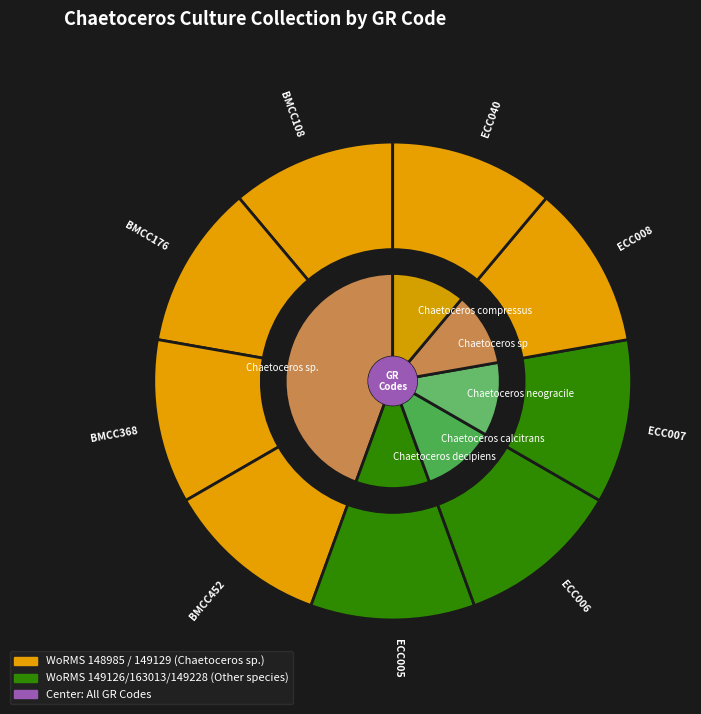

What percentage do ECC008 and BMCC176 together represent?

22.0%